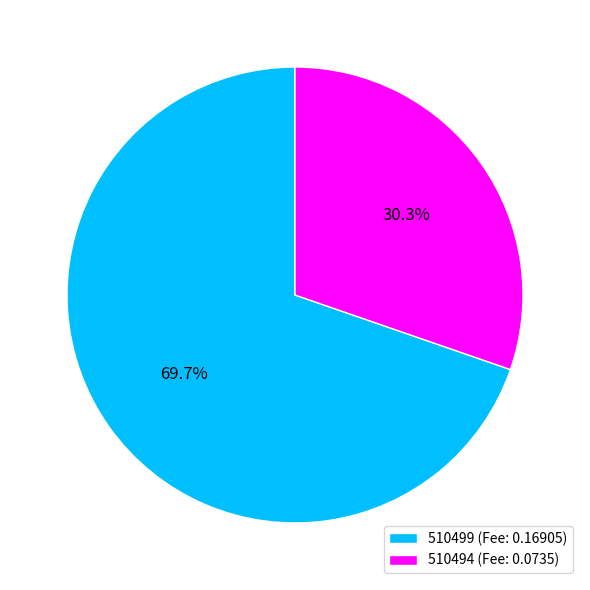

To the nearest percent, what is the difference between the largest and smallest slice percentages?

39%